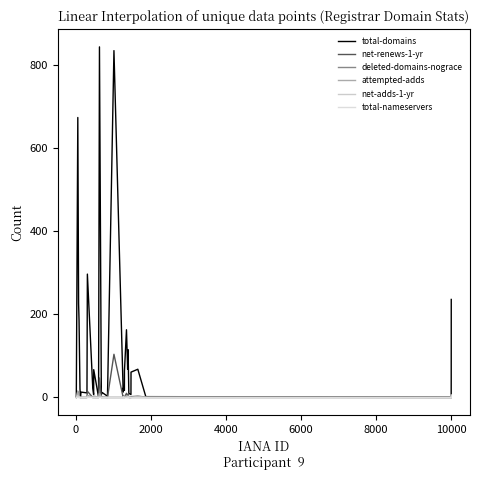

True or false: deleted-domains-nograce has more than 0 interior local peaks.

True